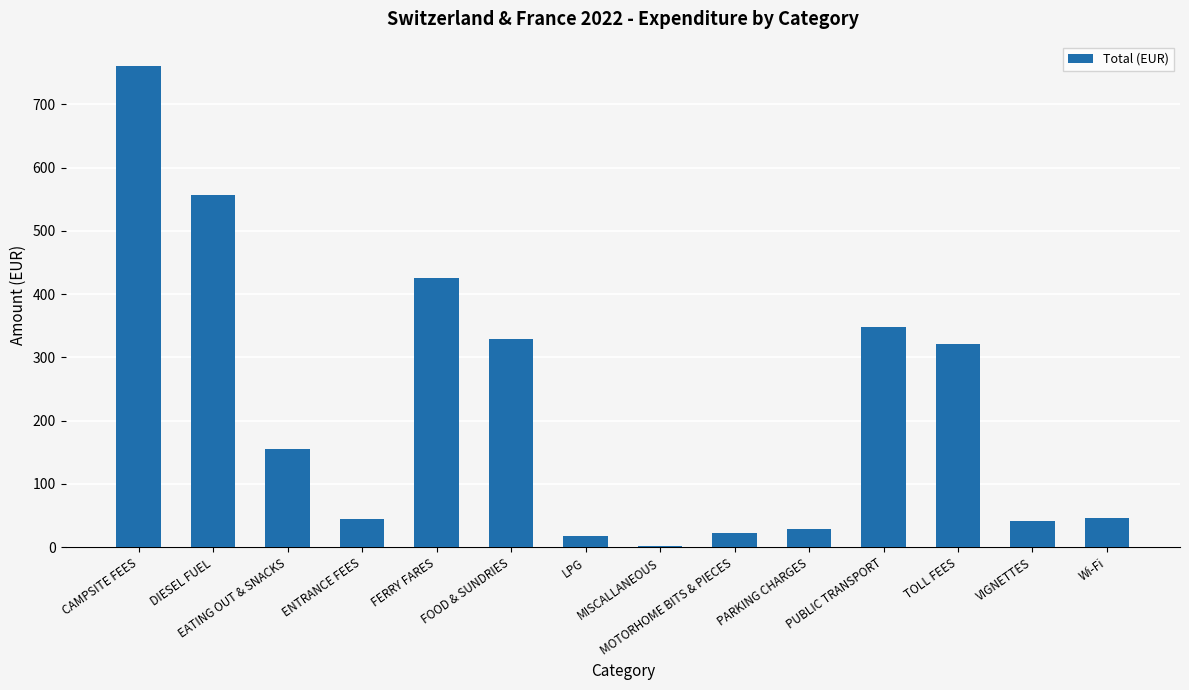

What is the sum of all values?

3096.6